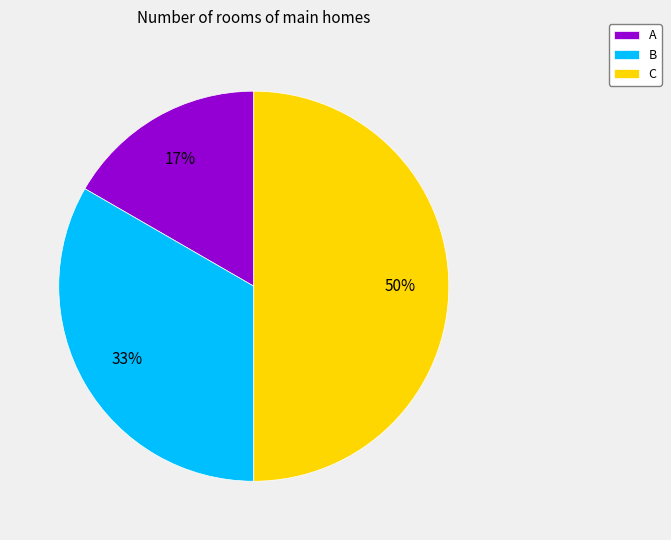

Does A account for over 50% of the chart?

No